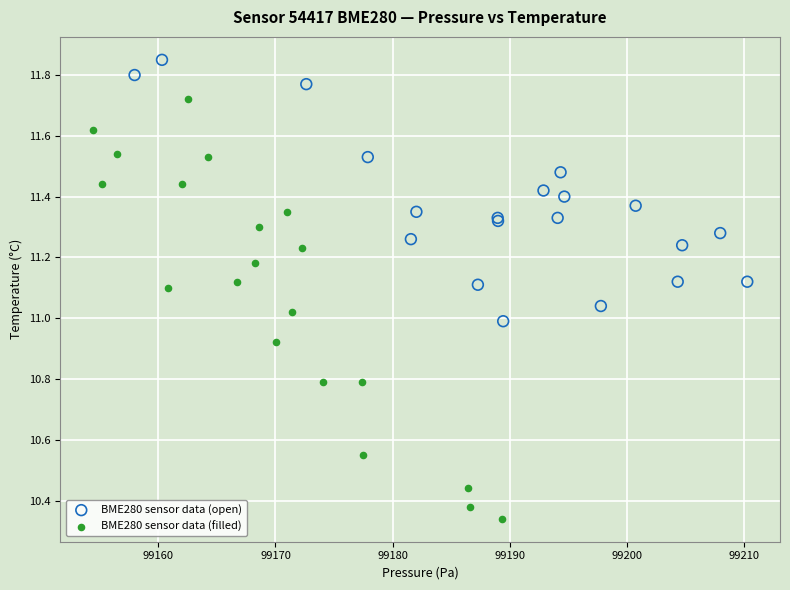

Which series has the largest Y range (max minus min)?

BME280 sensor data (filled)